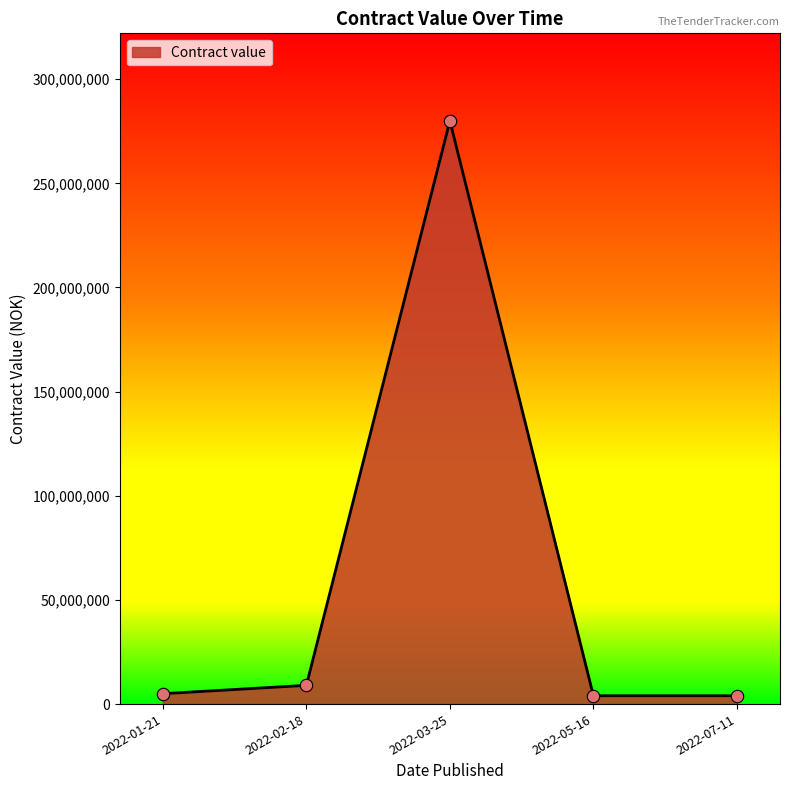

Which has a higher value, 2022-01-21 or 2022-02-18?

2022-02-18